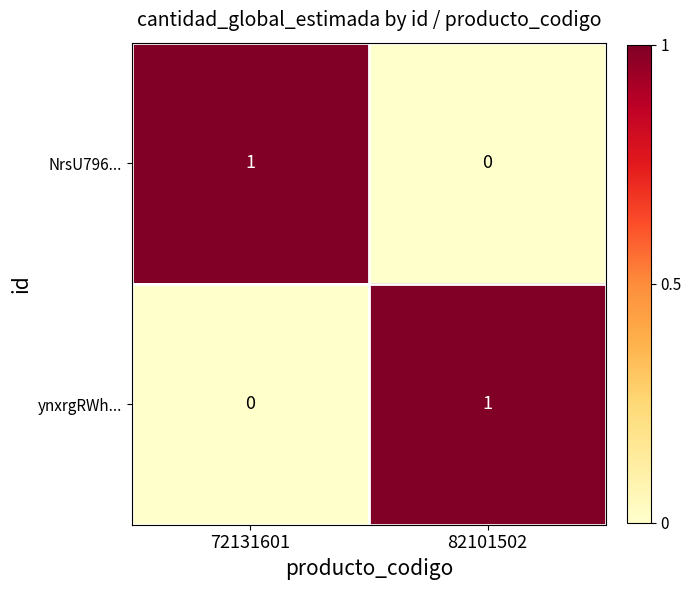

Count the number of data series in this chart.

2